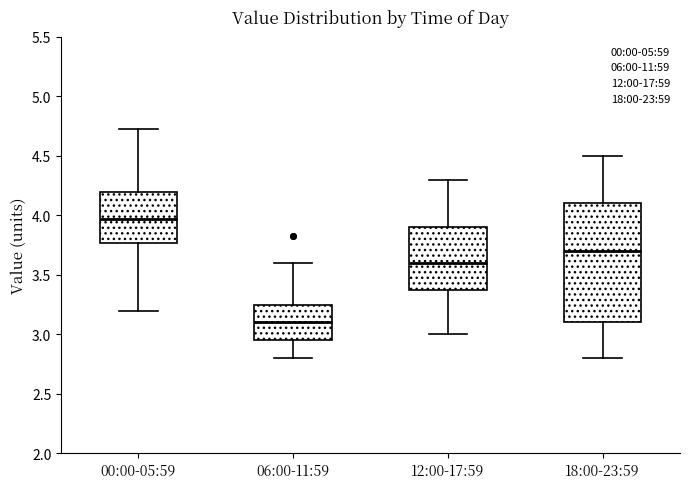

Which box's median line is the lowest?

06:00-11:59